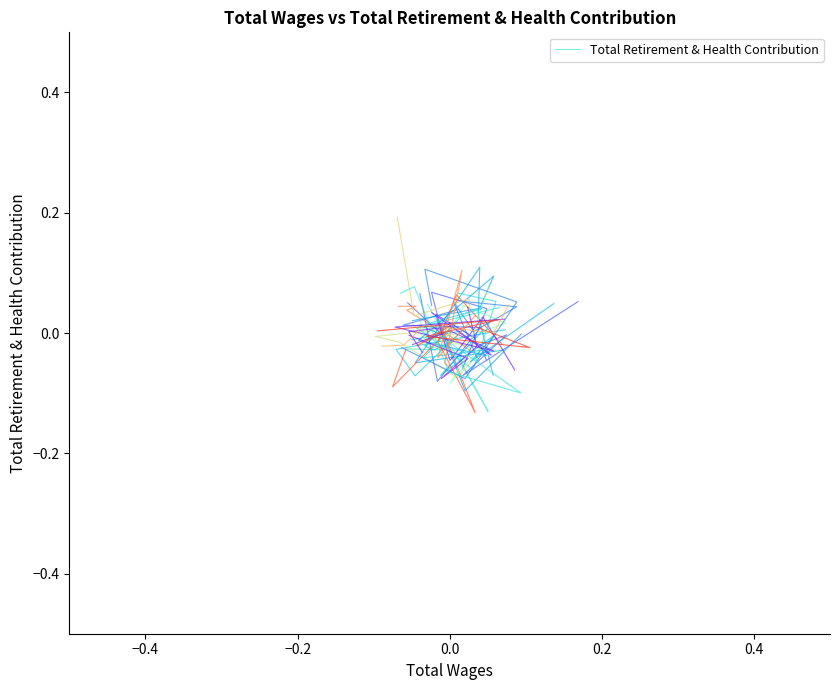

Where does the data first go above 0?

0.2